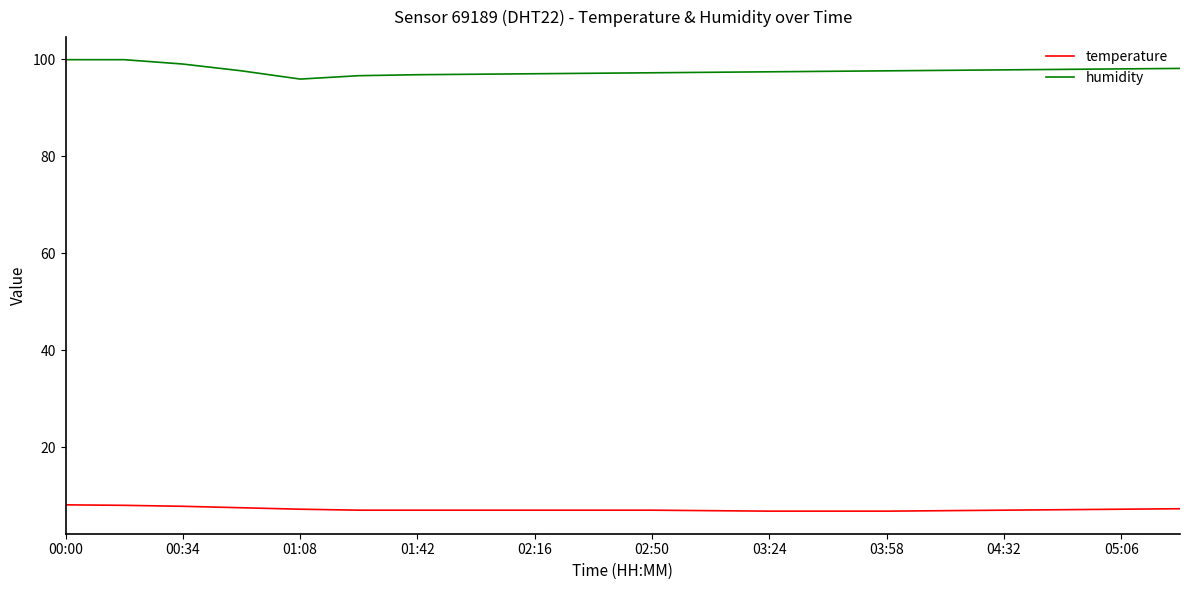

List the series in order of their overall mean, lowest first.

temperature, humidity